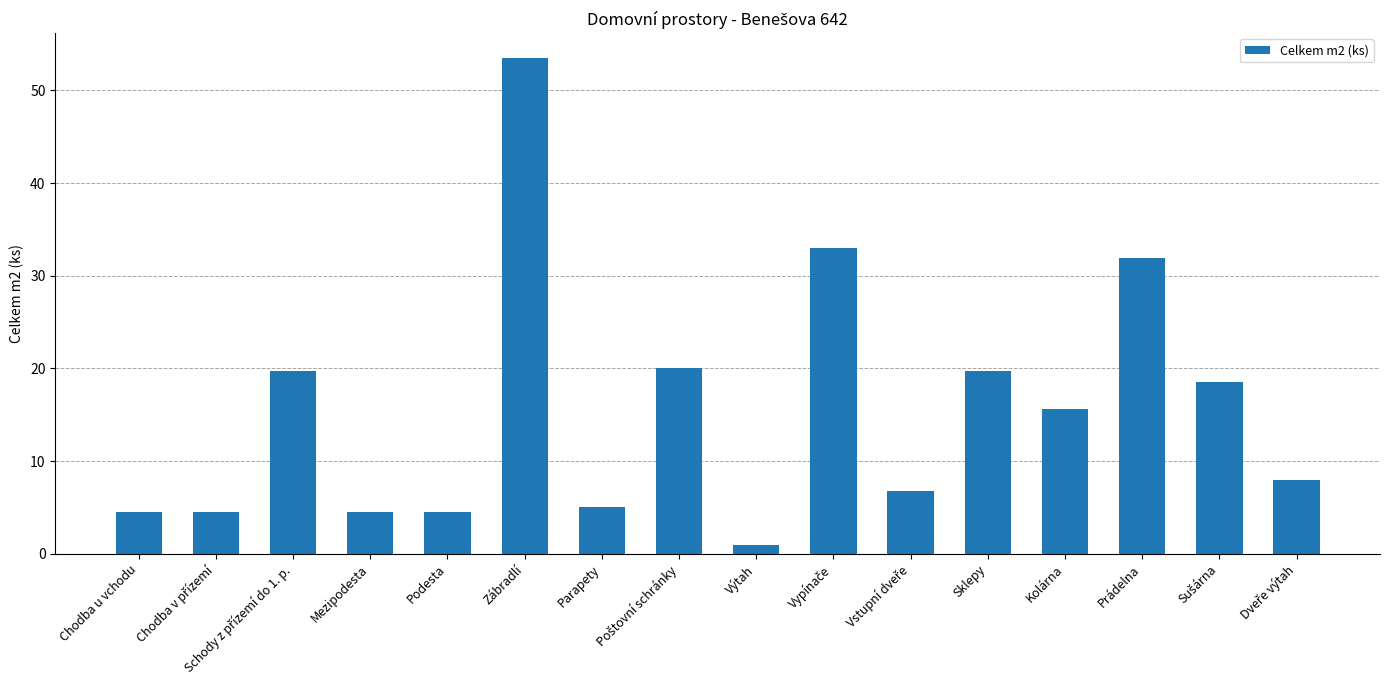

What is the sum of all values?

250.9